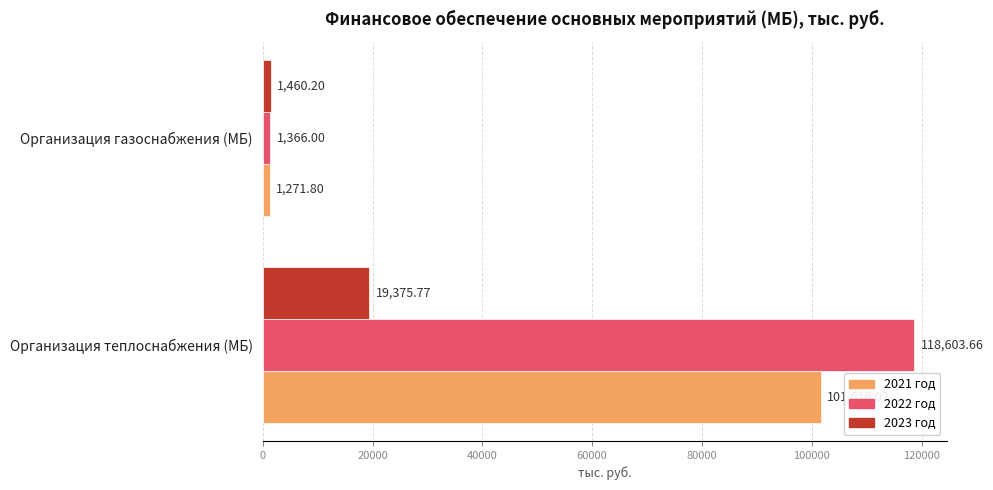

List the labels in order of 2022 год value, smallest first.

Организация газоснабжения (МБ), Организация теплоснабжения (МБ)